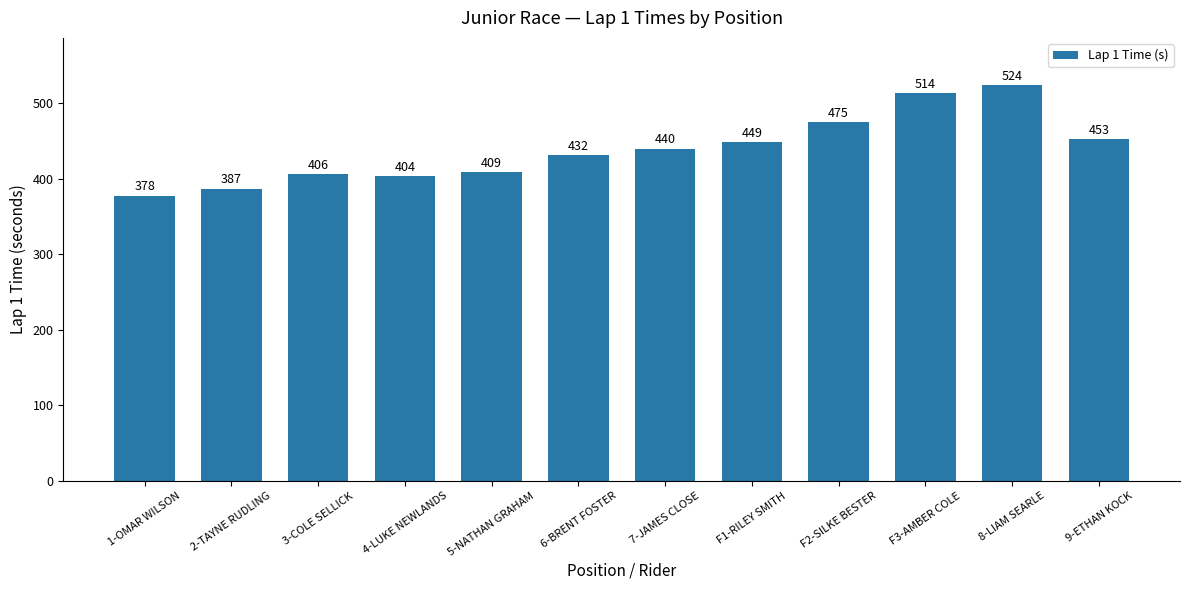

How many values are below 440?

6